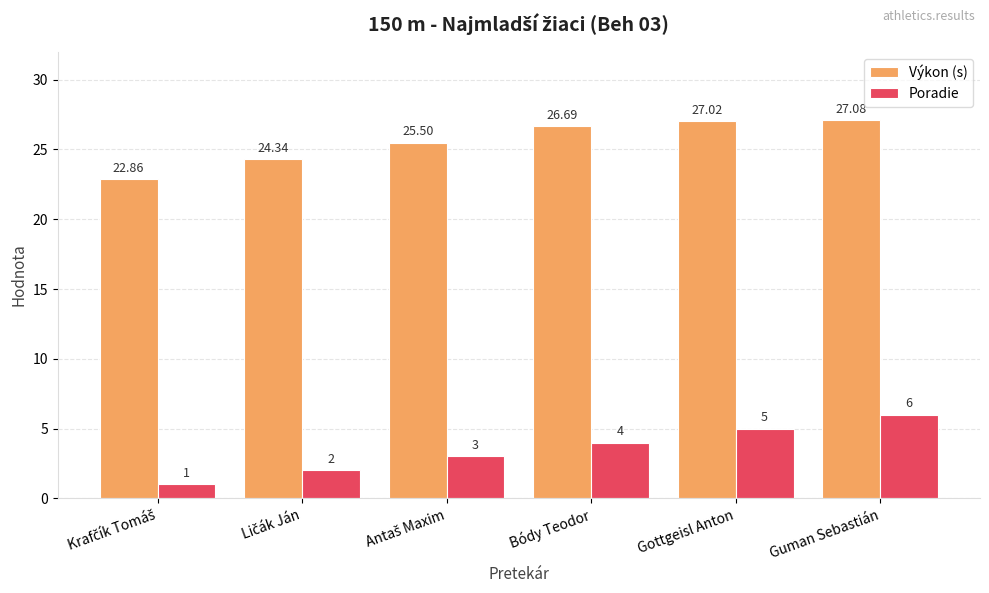

Rank the series by their maximum value, from highest to lowest.

Výkon (s), Poradie